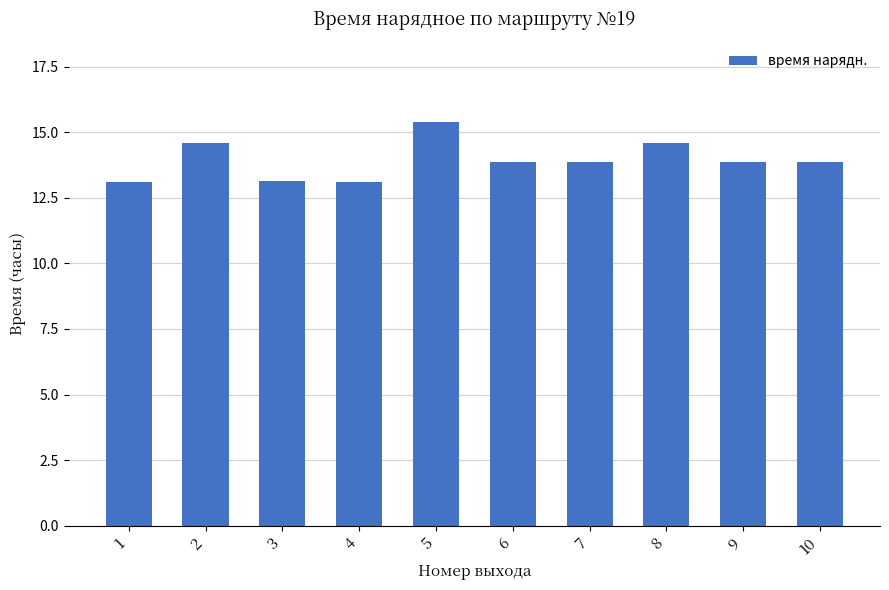

What is the difference between the second highest and second lowest values?

1.5